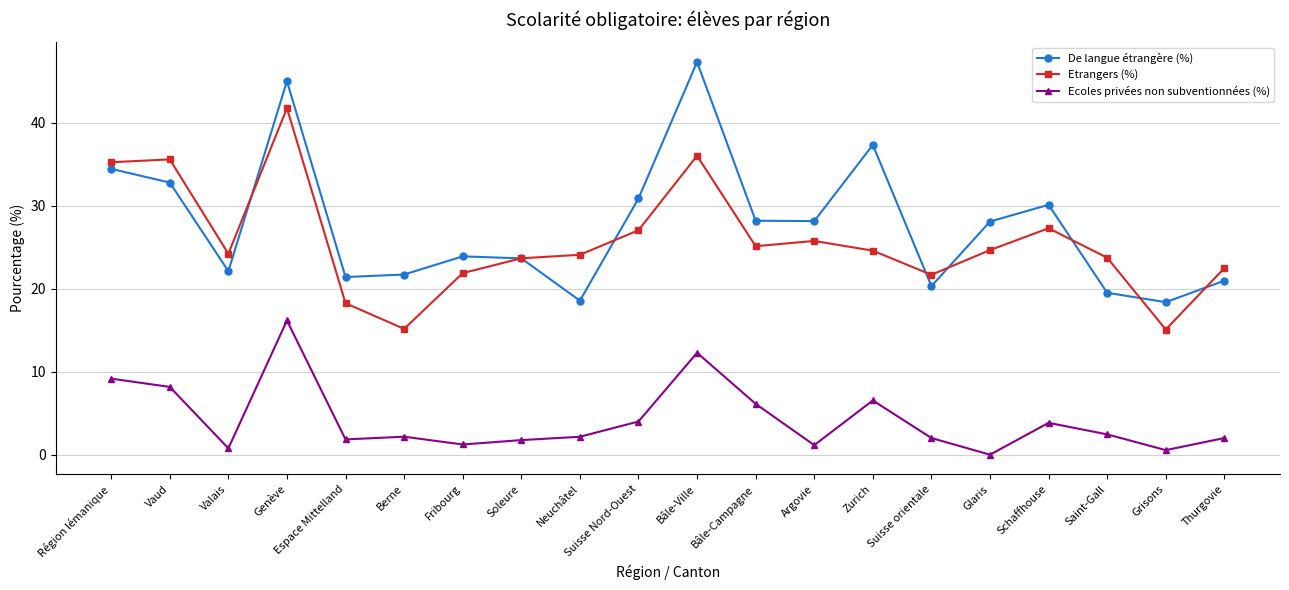

True or false: Ecoles privées non subventionnées (%) has more than 2 interior local peaks.

True